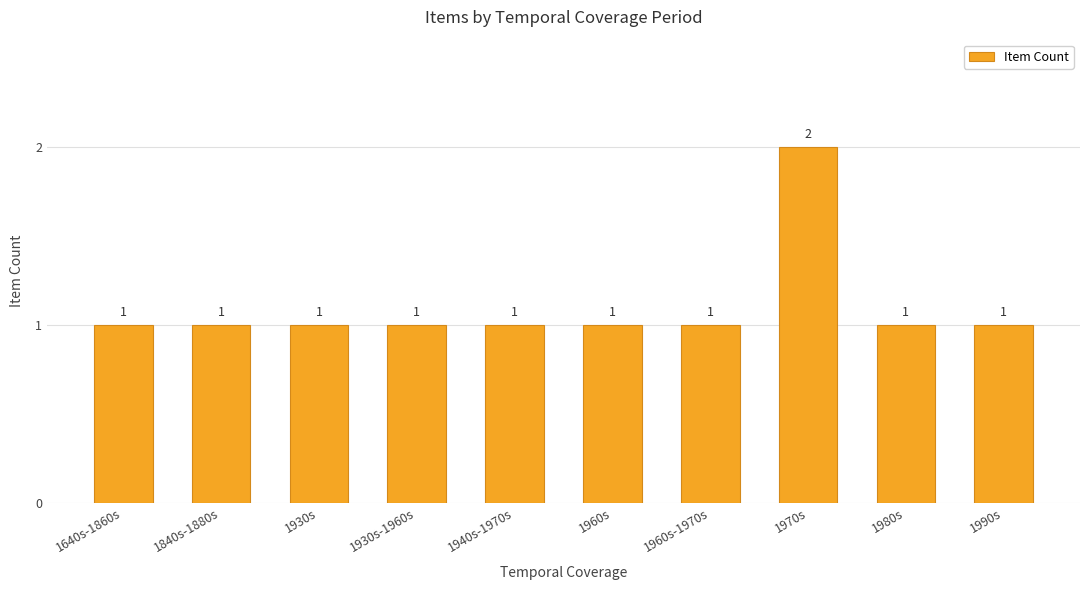

What is the average value?

1